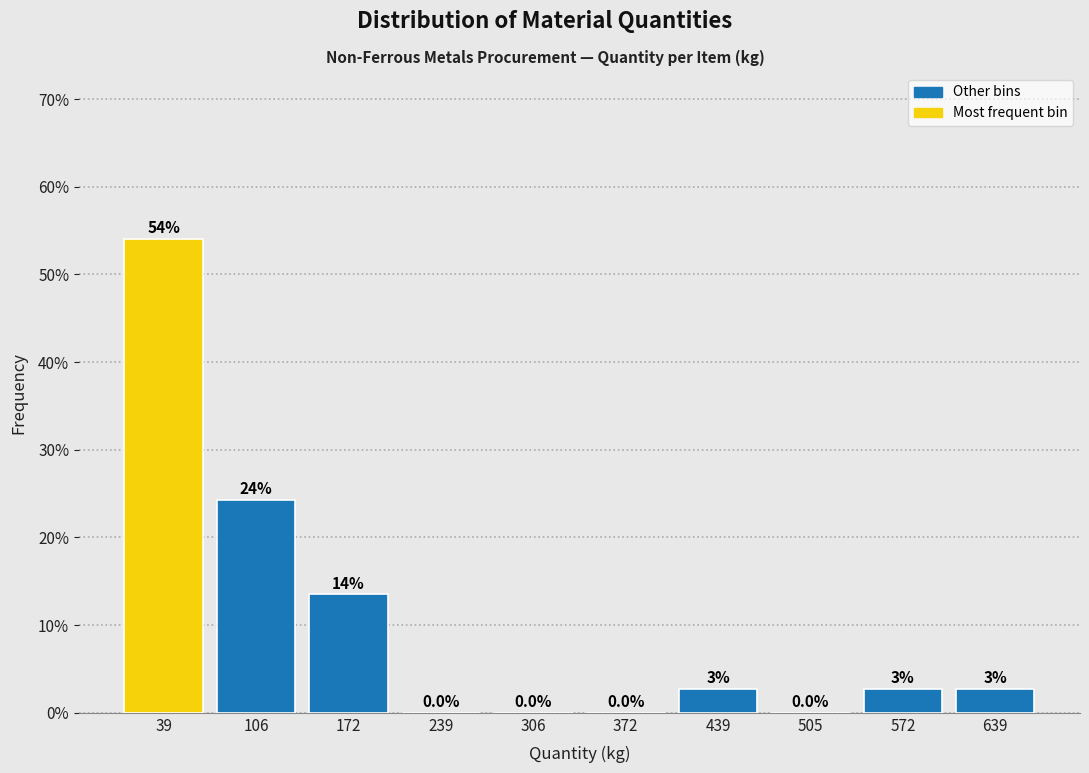

Which range on the x-axis has the tallest bar?

10 to 70